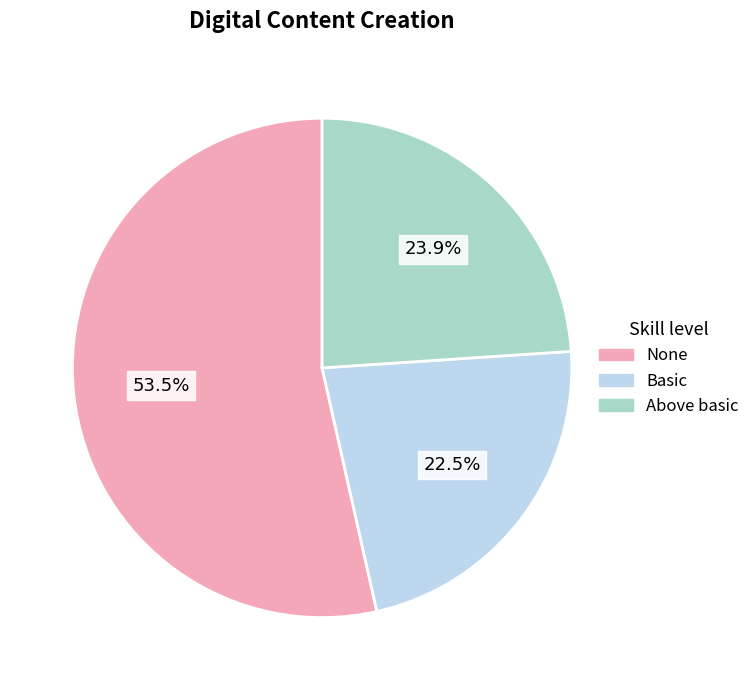

Which slice represents more than half of the pie?

None